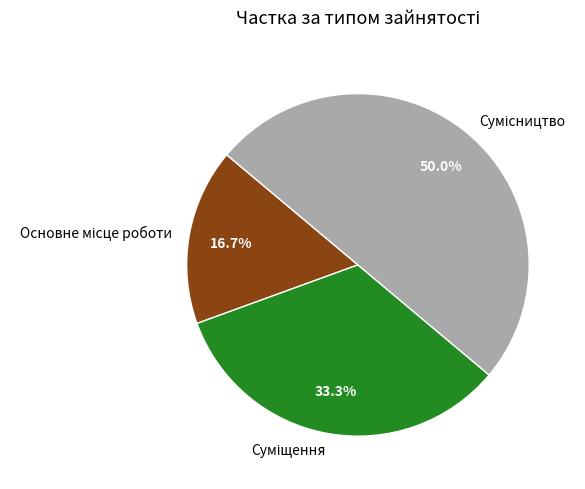

The Сумісництво slice represents 57% of the pie. True or false?

False